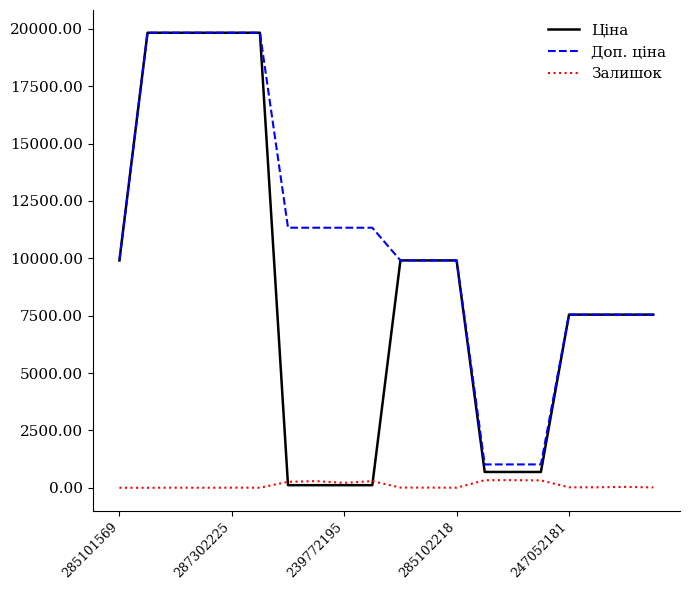

What is the maximum value for Ціна?

19831.1